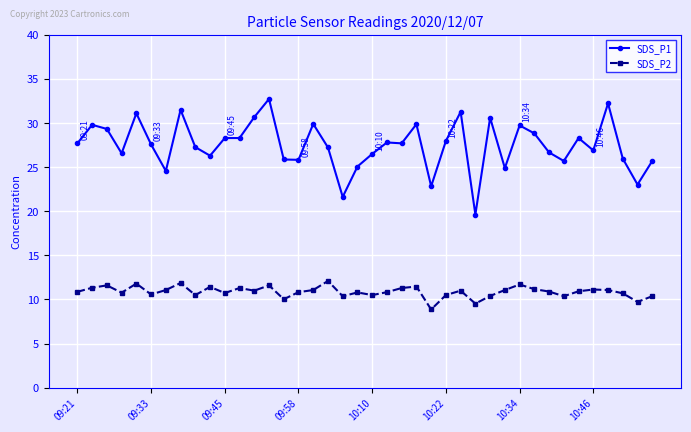

Which series has the largest total across all categories?

SDS_P1